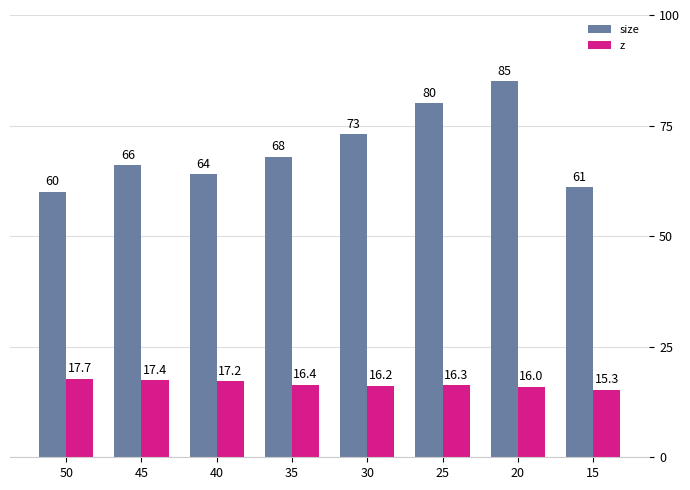

Between 45 and 35, which is larger?

35